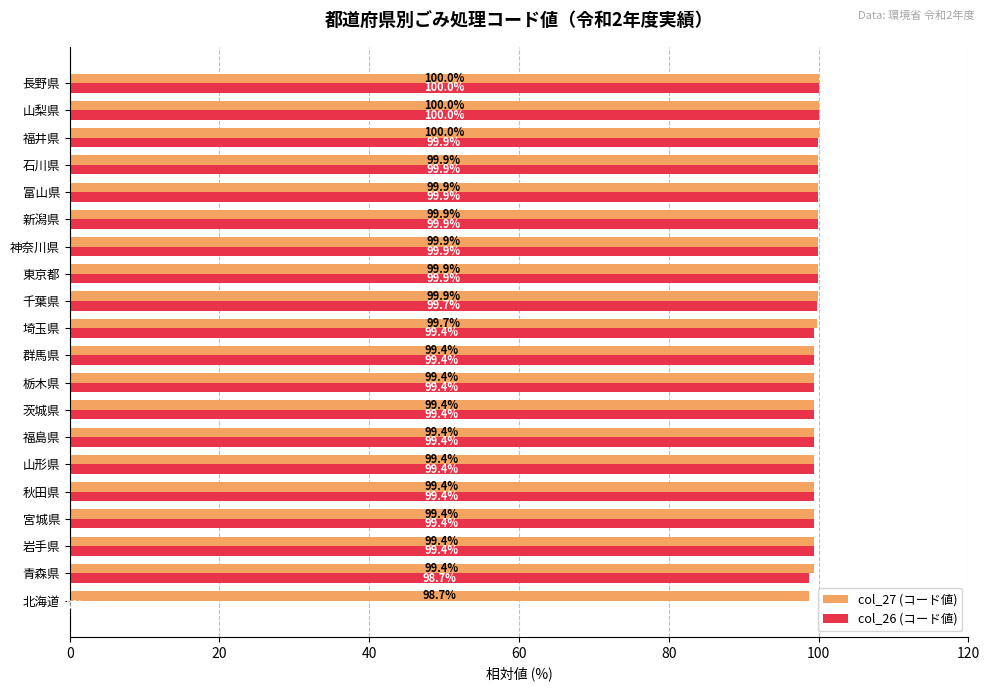

Is the value of col_27 (コード値) at 埼玉県 greater than the value of col_26 (コード値) at 石川県?

No